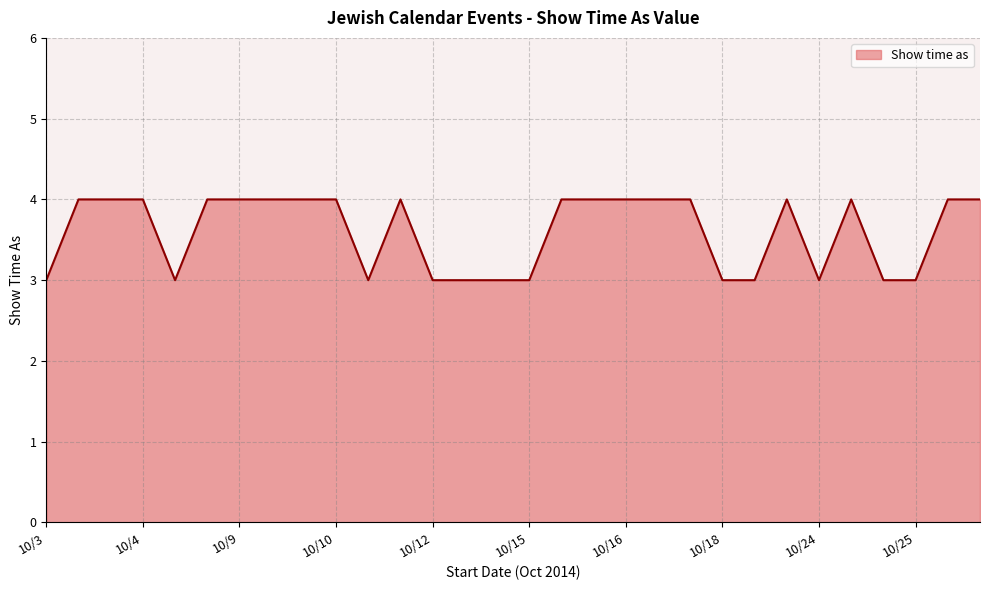

True or false: there are more than 2 points higher than both neighbors.

True